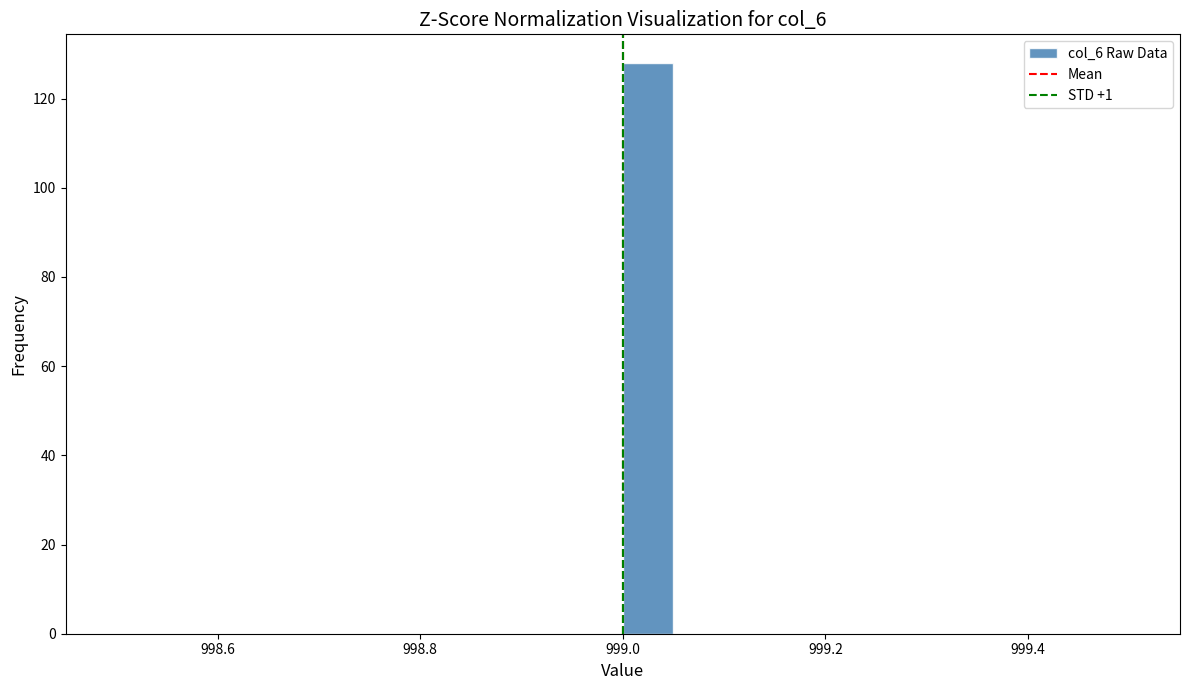

Read against the x-axis, roughly where is the centre of the tallest bar?

999.02